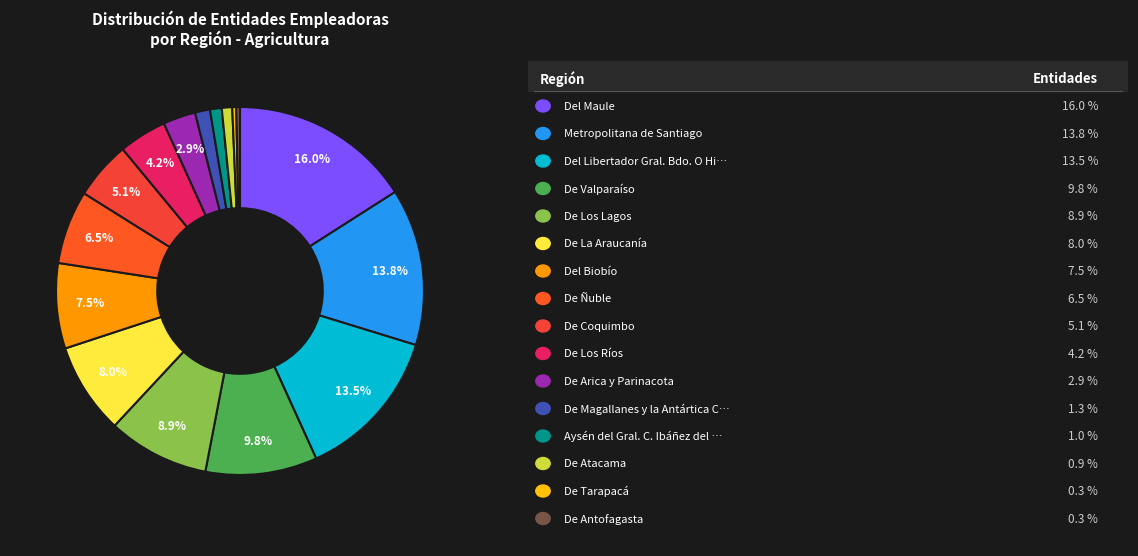

Which slice is the smallest?

De Antofagasta